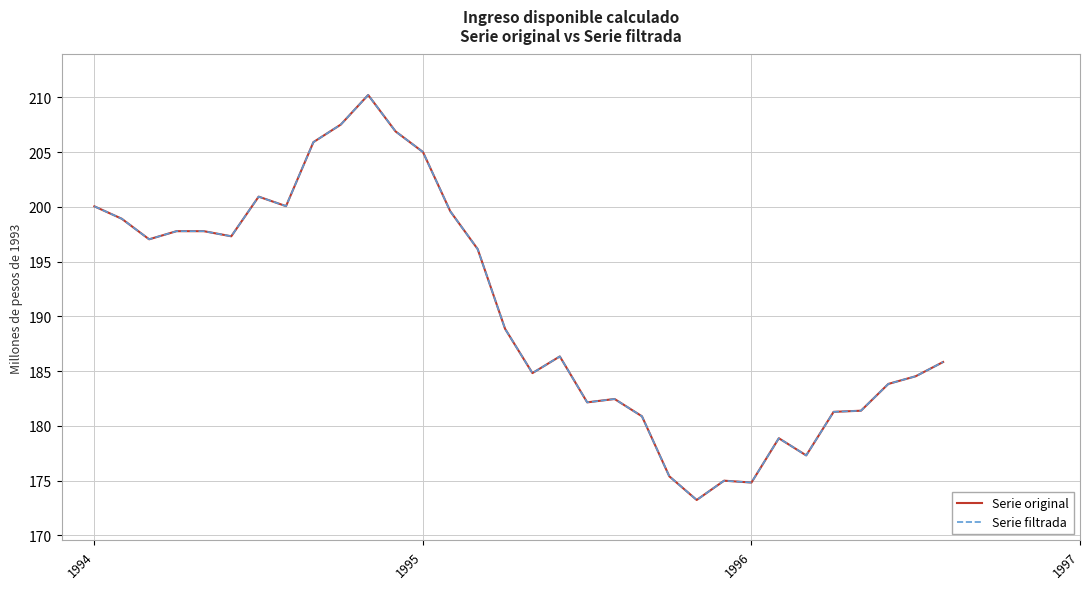

Is this an area chart (filled region under the line)?

No